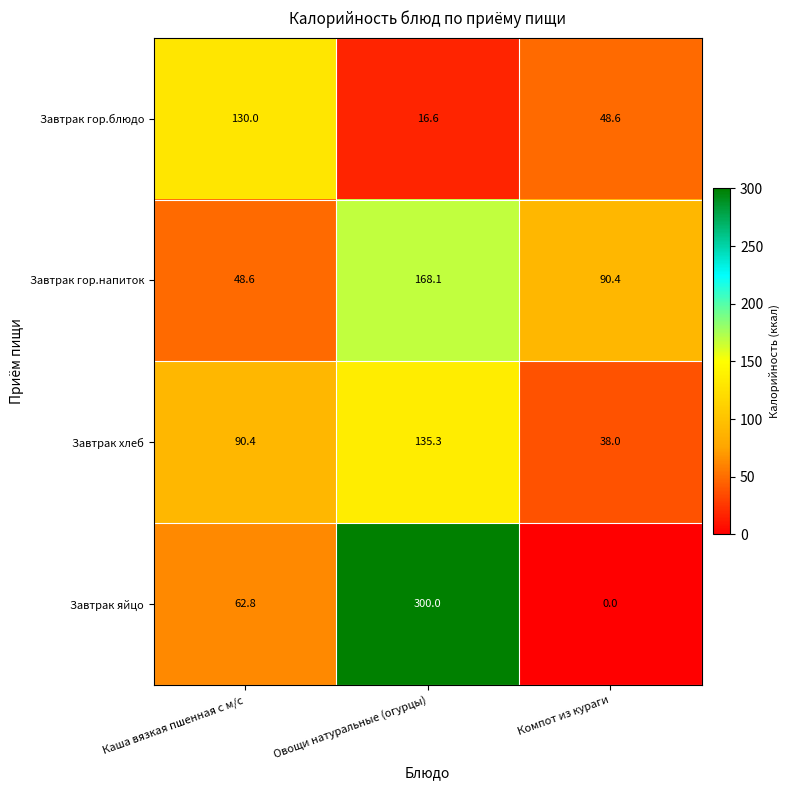

Rank the series by their maximum value, from lowest to highest.

Завтрак гор.блюдо, Завтрак хлеб, Завтрак гор.напиток, Завтрак яйцо